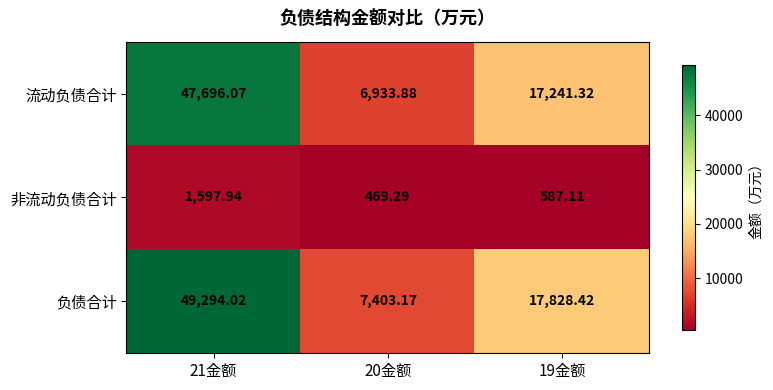

Which series has the largest total across all categories?

负债合计